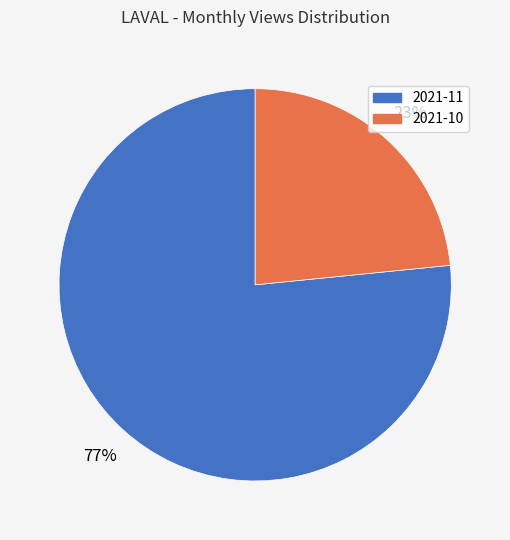

How many segments does this pie chart have?

2